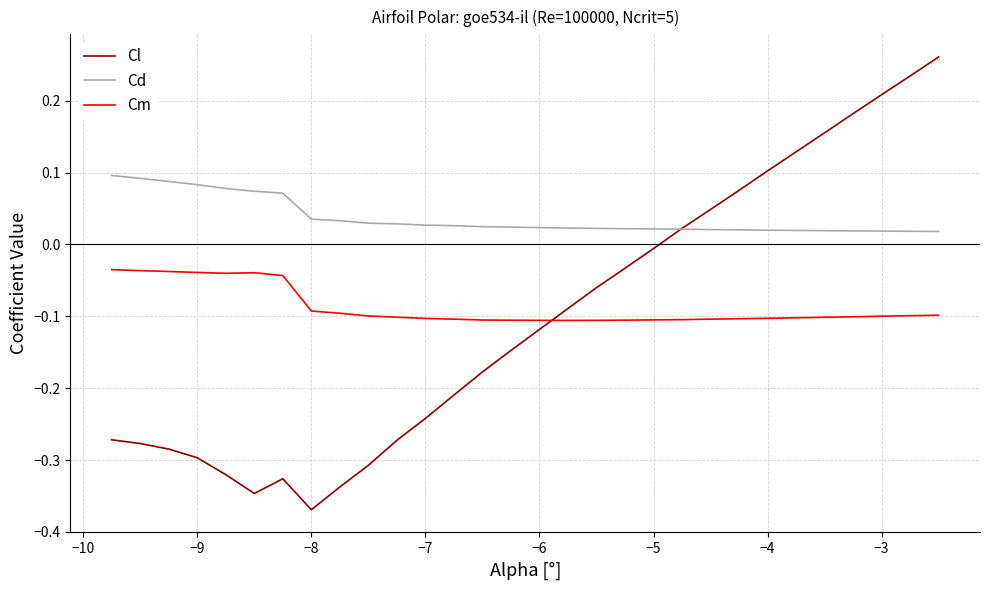

How many intersections are there between Cl and Cm?

1